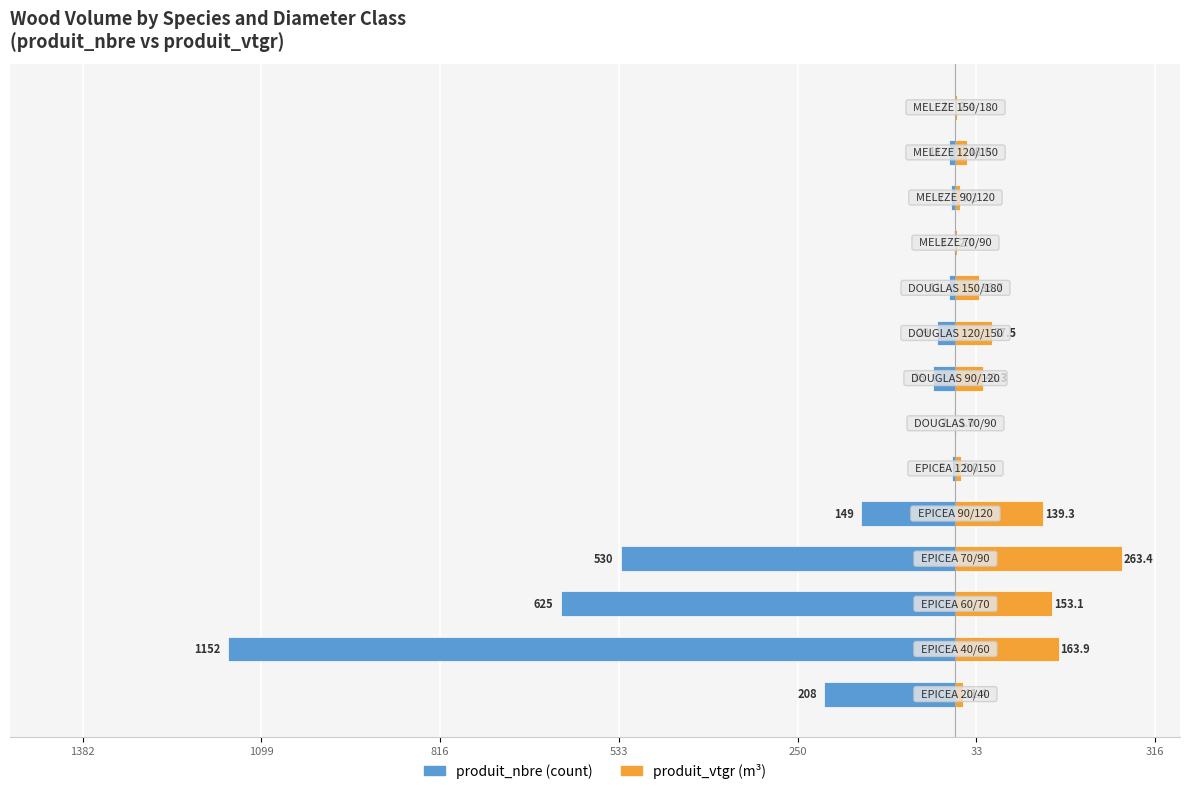

How many values in the produit_nbre series exceed -11?

5